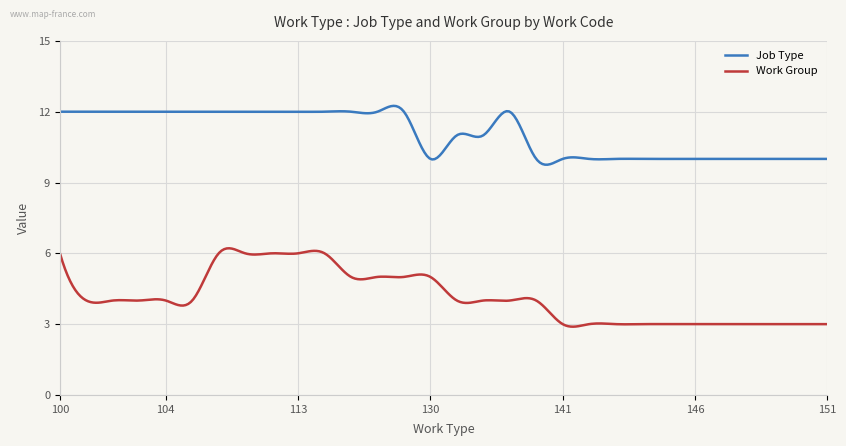

List the series in order of their peak value, highest first.

Job Type, Work Group